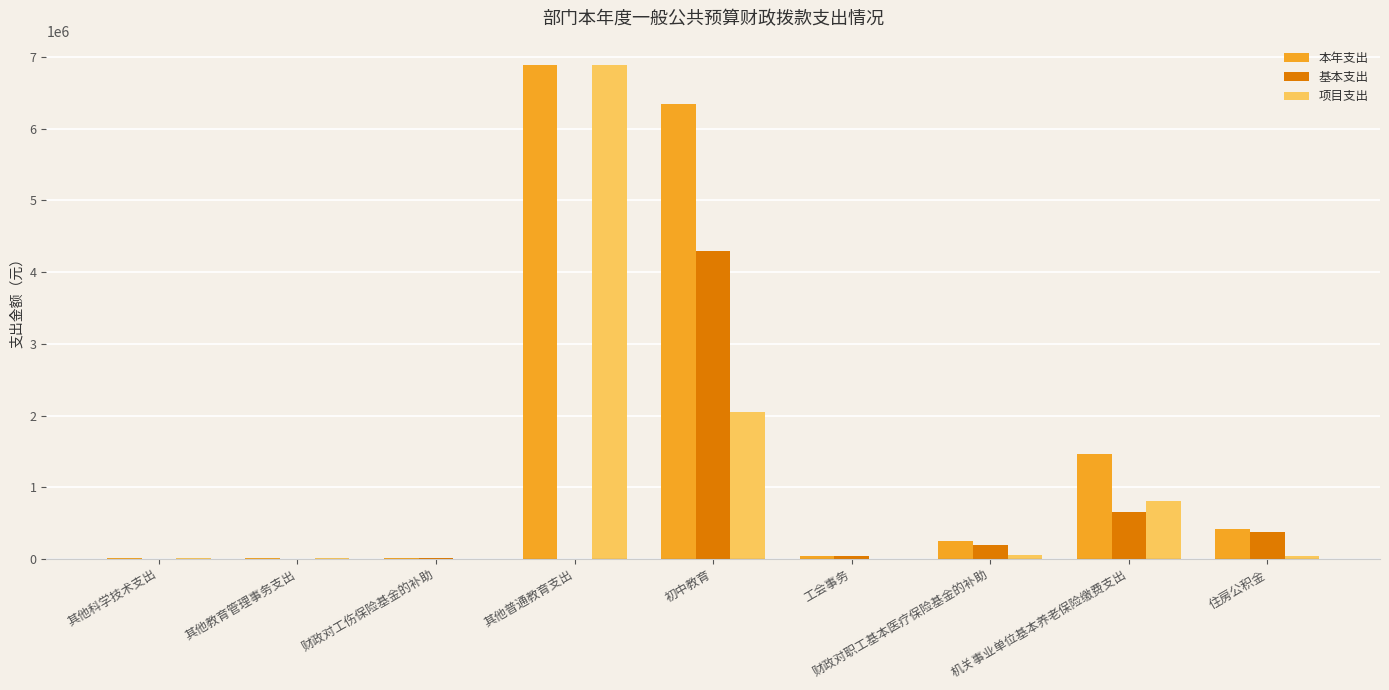

The value of 本年支出 at 财政对职工基本医疗保险基金的补助 is 248273.6. True or false?

True